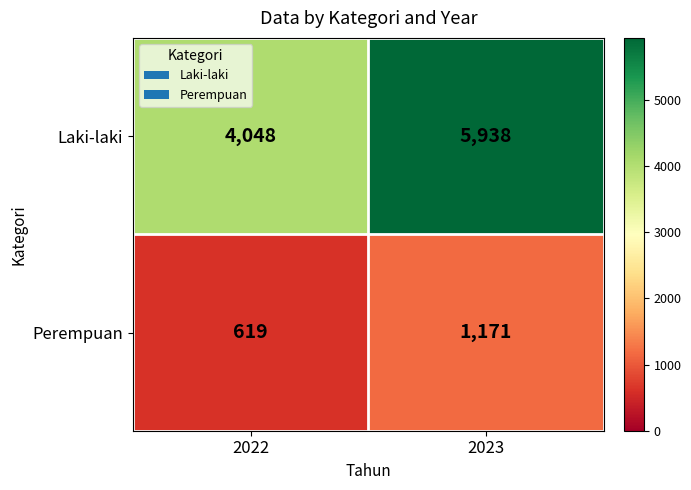

List the labels in order of Perempuan value, smallest first.

2022, 2023